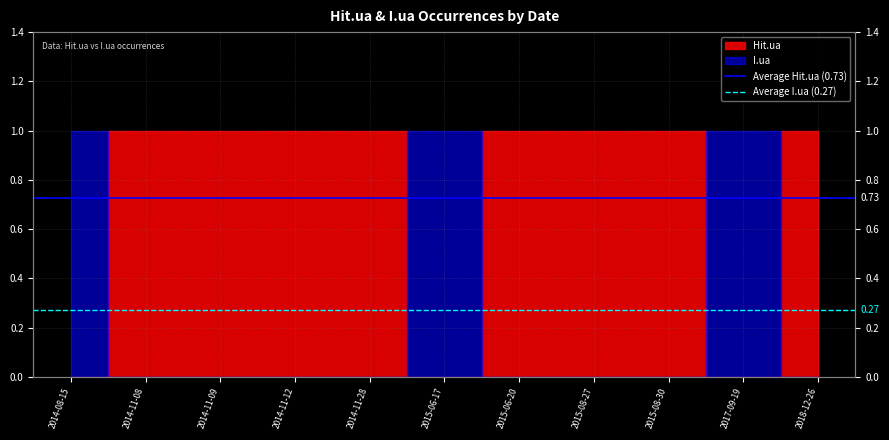

What is the average value of the Average I.ua (0.27) series?

0.3